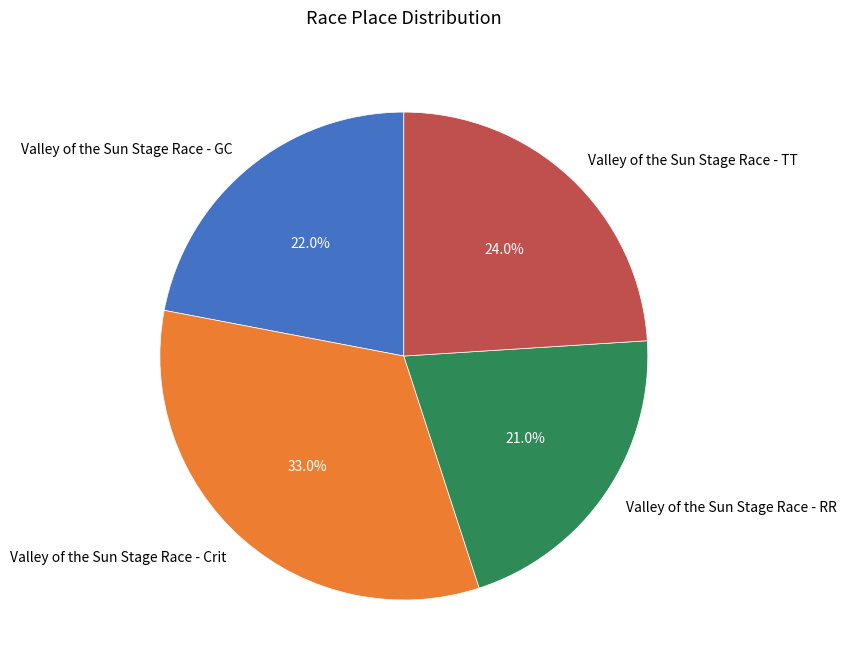

Between Valley of the Sun Stage Race - Crit and Valley of the Sun Stage Race - TT, which is larger?

Valley of the Sun Stage Race - Crit